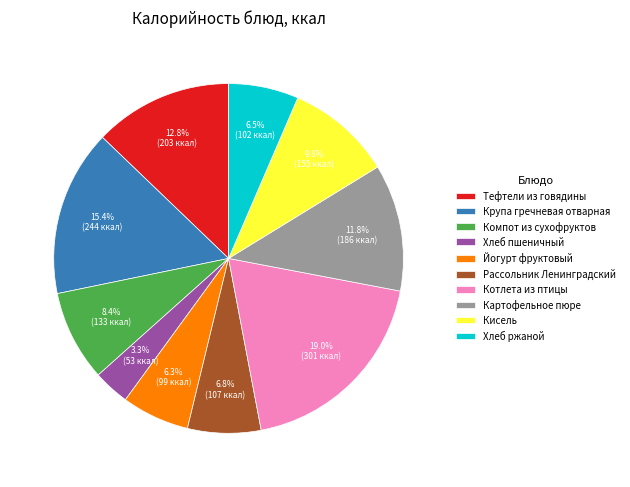

Is Кисель the majority of the pie?

No